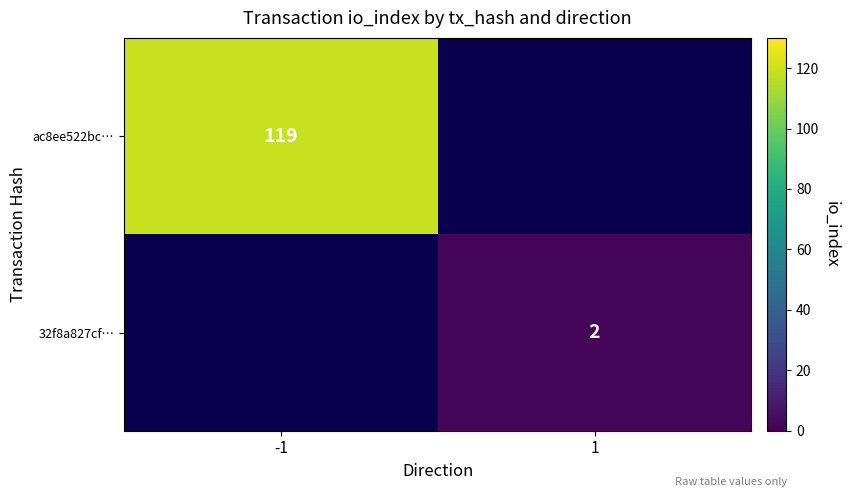

Is it true that ac8ee522bc… equals 48 at -1?

False